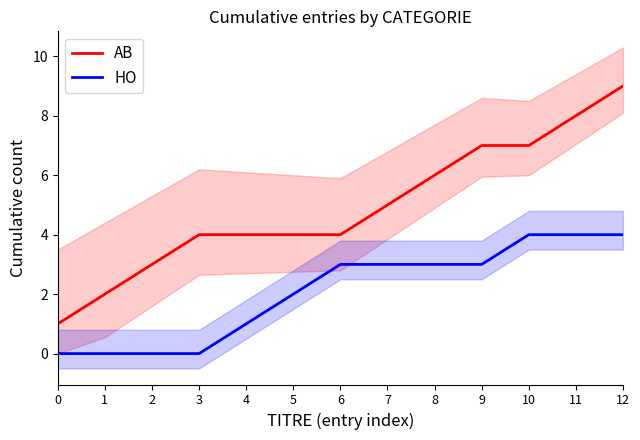

At how many categories does at least one series exceed 6?

4